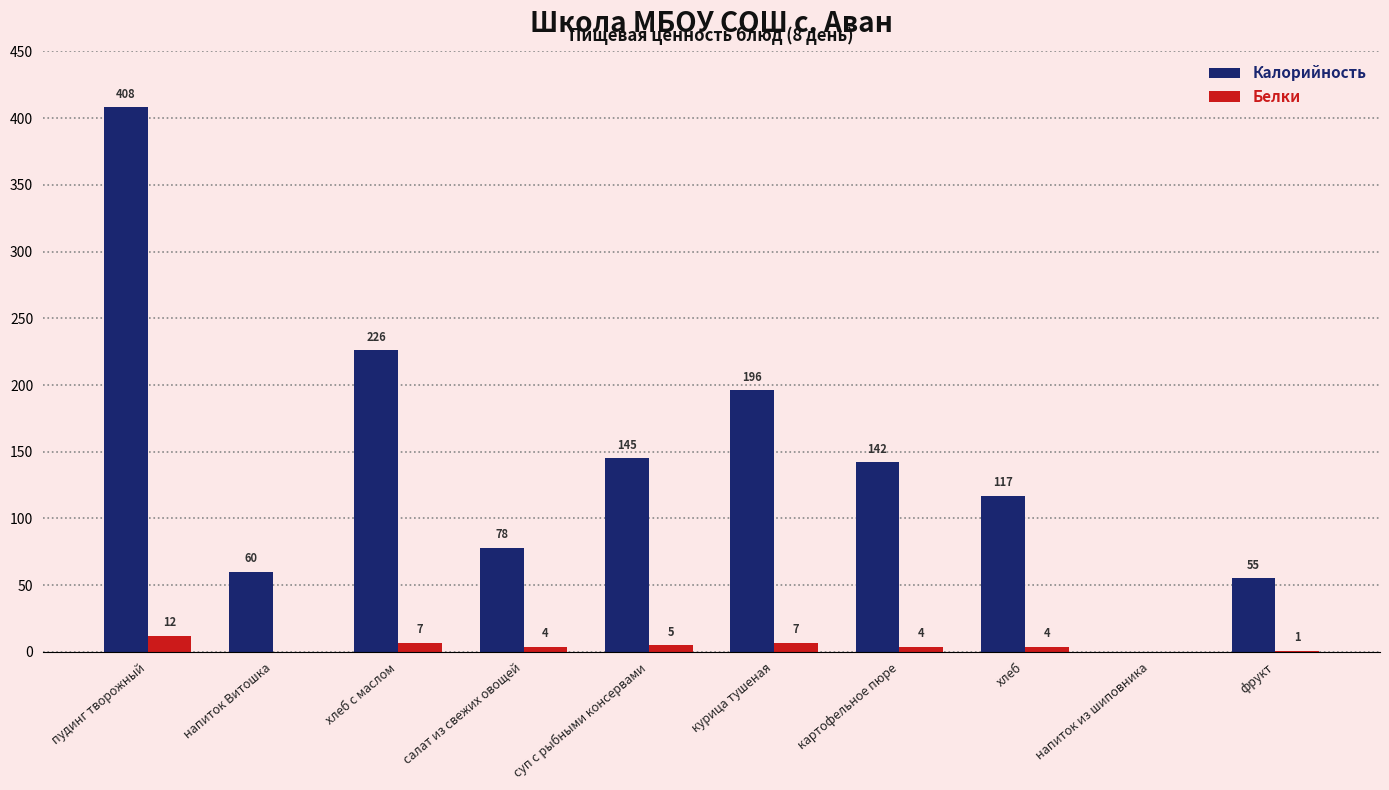

Is the value of Калорийность at пудинг творожный greater than the value of Белки at хлеб?

Yes